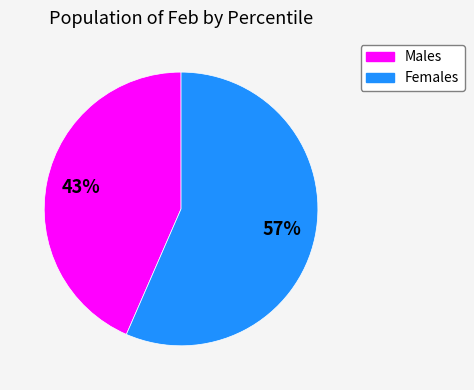

To the nearest percent, what is the average slice percentage?

50%